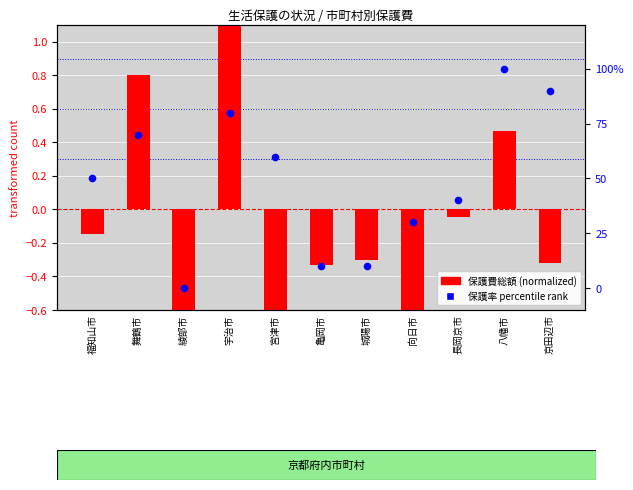

Which series has the largest total across all categories?

保護率 percentile rank